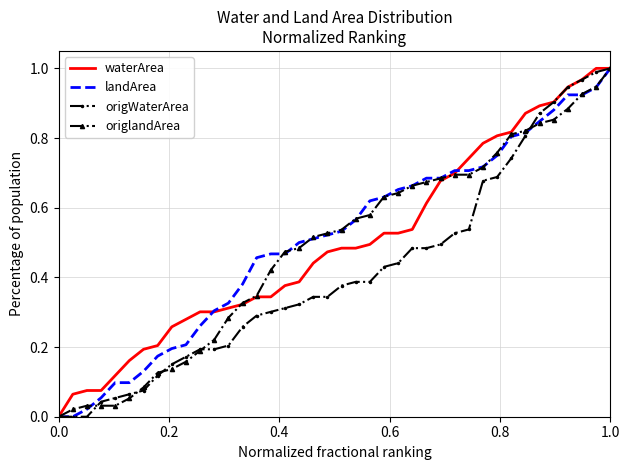

What is the label of the 35th point from the right?

1.0